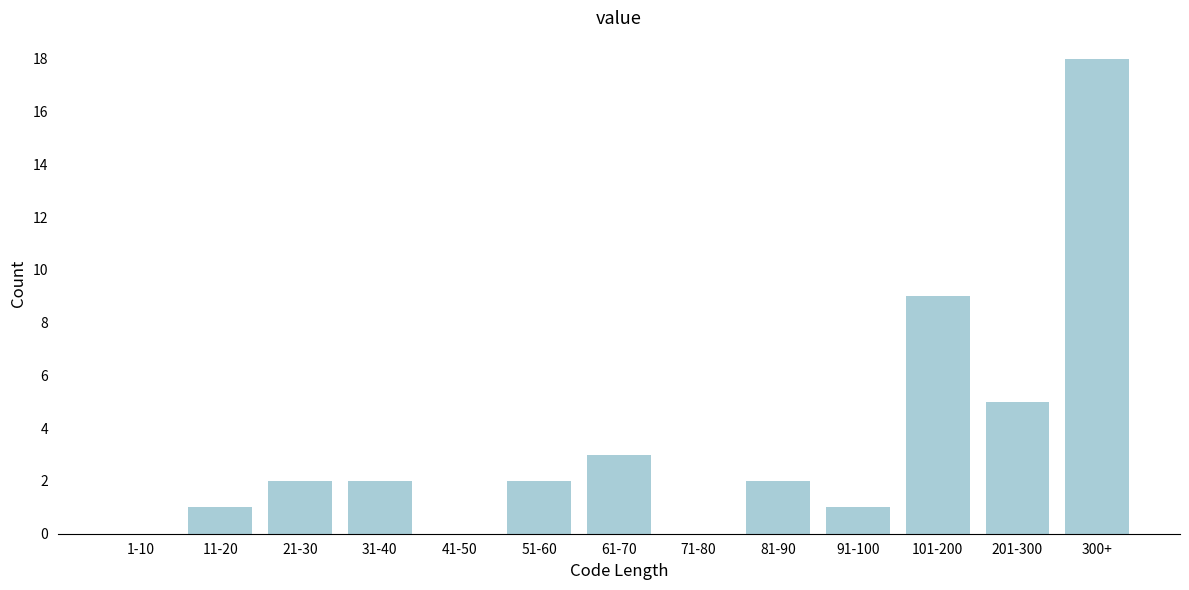

Reading left to right, transcribe all the data shown in this chart.

1-10=0	11-20=1	21-30=2	31-40=2	41-50=0	51-60=2	61-70=3	71-80=0	81-90=2	91-100=1	101-200=9	201-300=5	300+=18